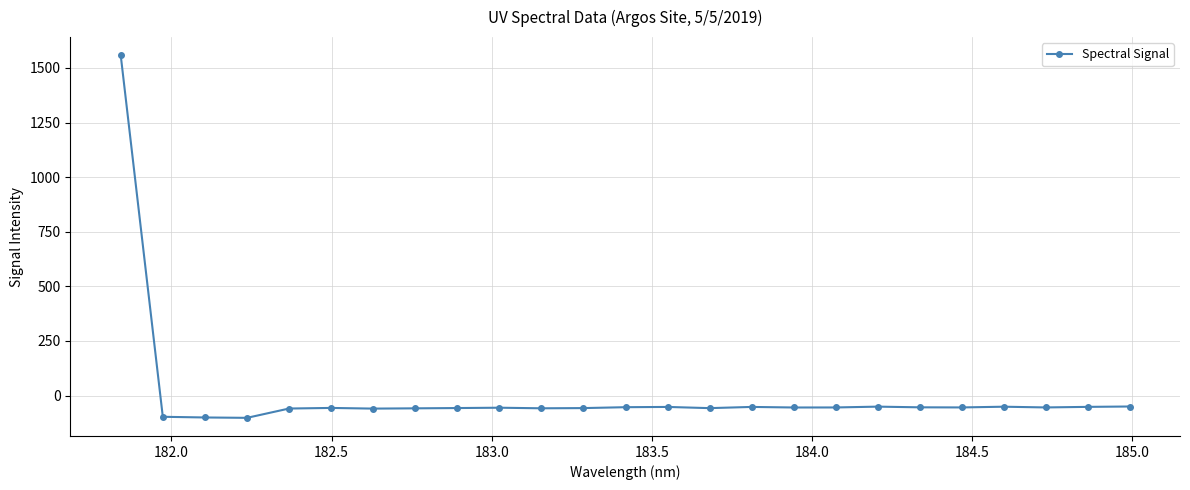

What is the sum of all values?

99.3